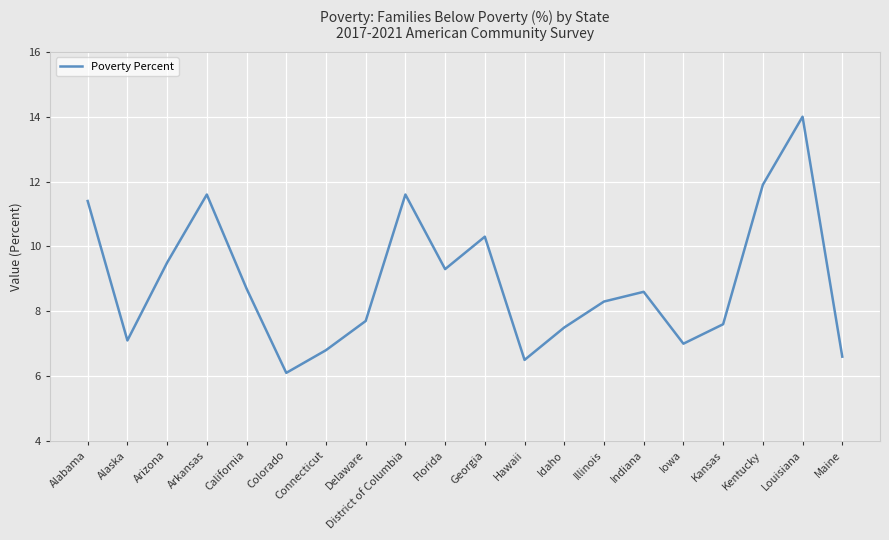

How many interior local peaks (higher than both neighbors) does the data have?

5